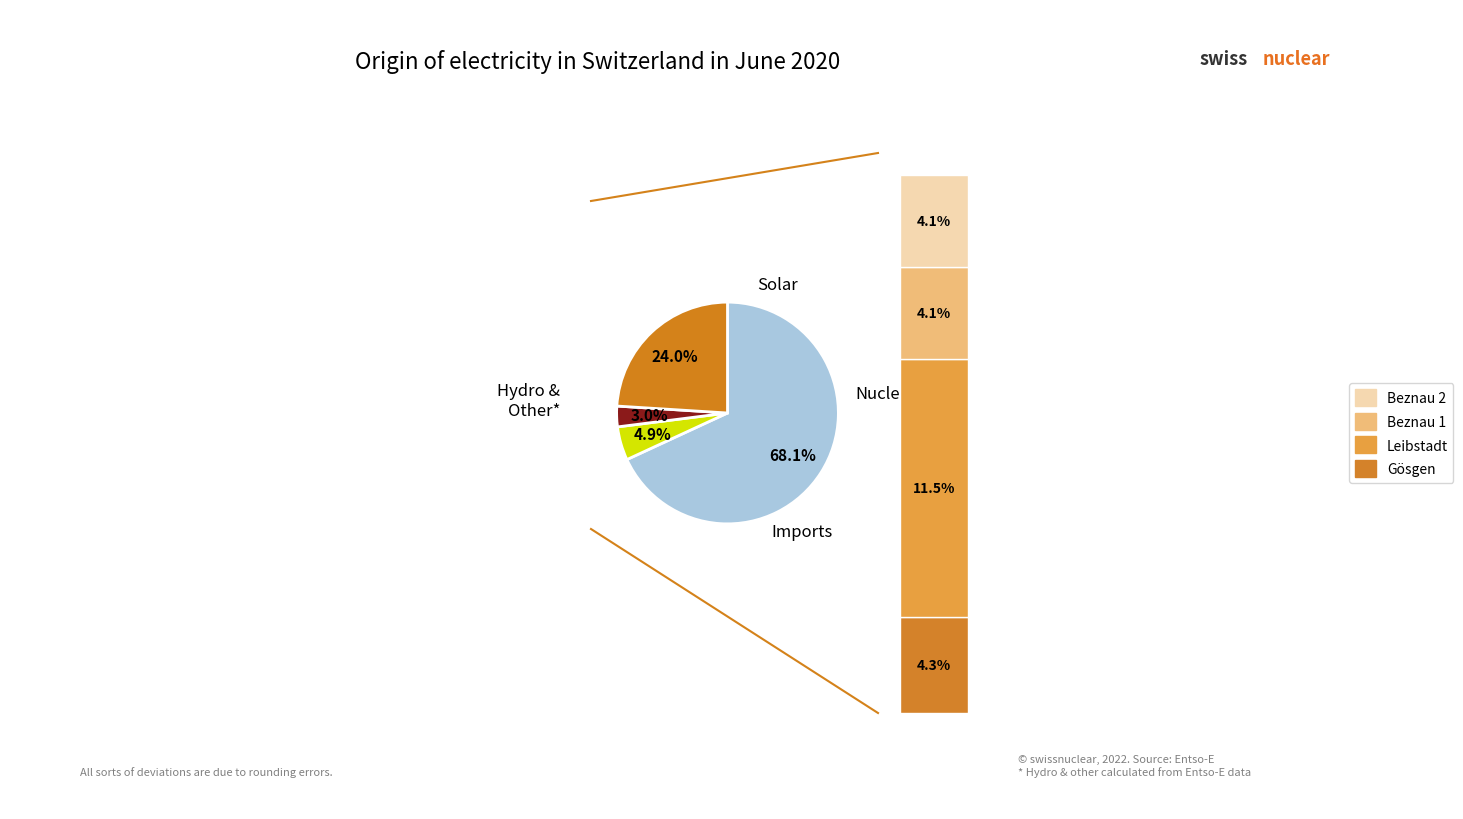

Does any single category account for the majority?

Yes